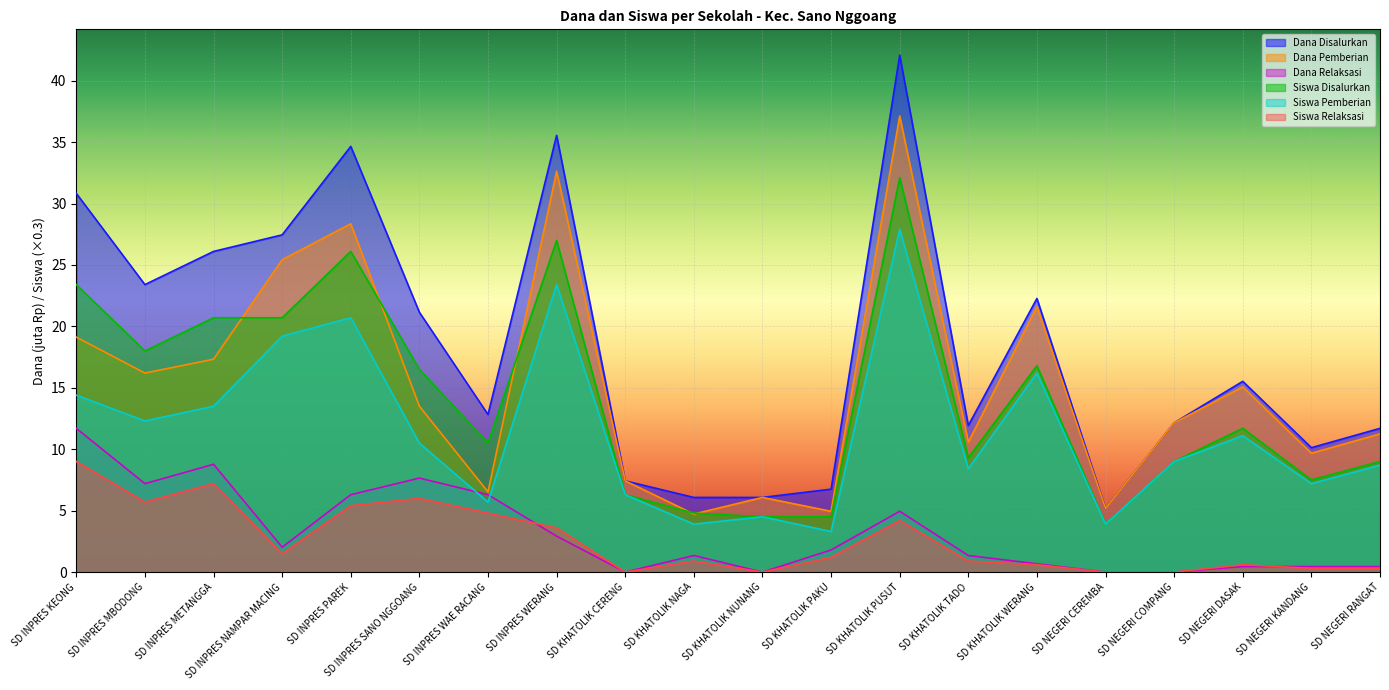

Is the value of Dana Pemberian at SD INPRES SANO NGGOANG greater than the value of Dana Relaksasi at SD KHATOLIK CERENG?

Yes